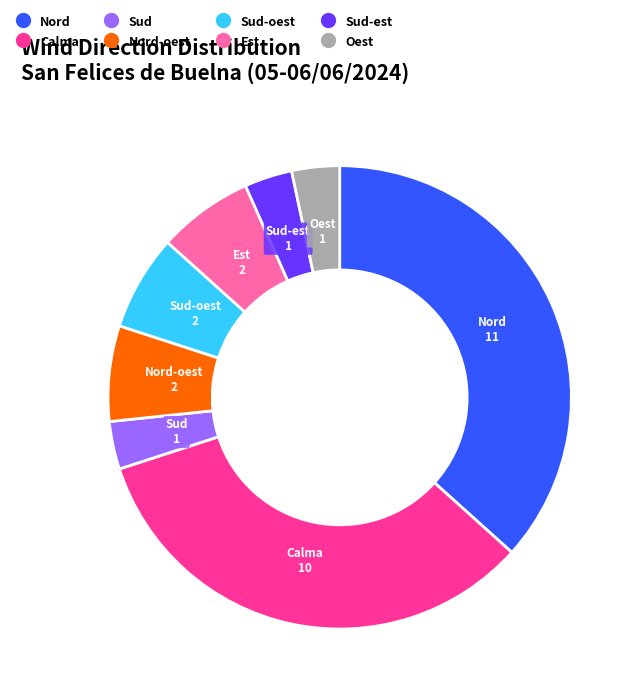

Is there any slice that represents more than half of the pie?

No